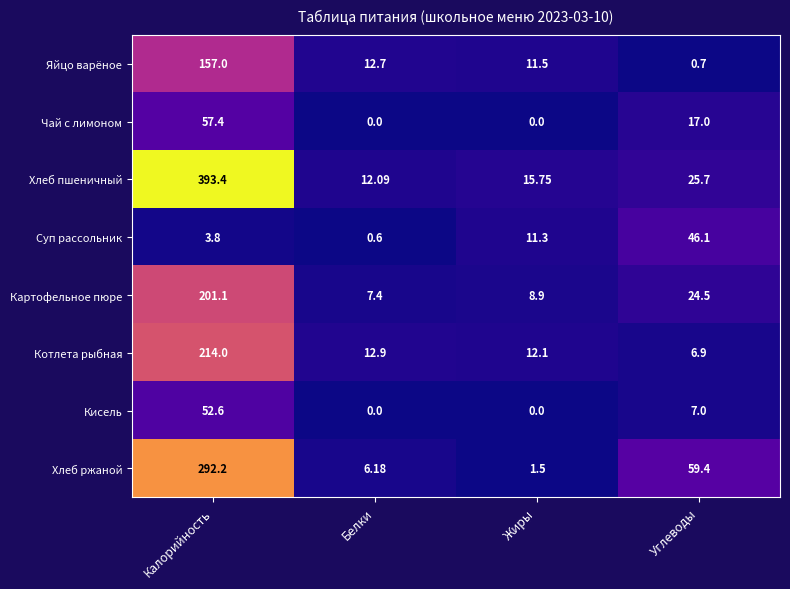

Which series has the largest range (max minus min)?

Хлеб пшеничный